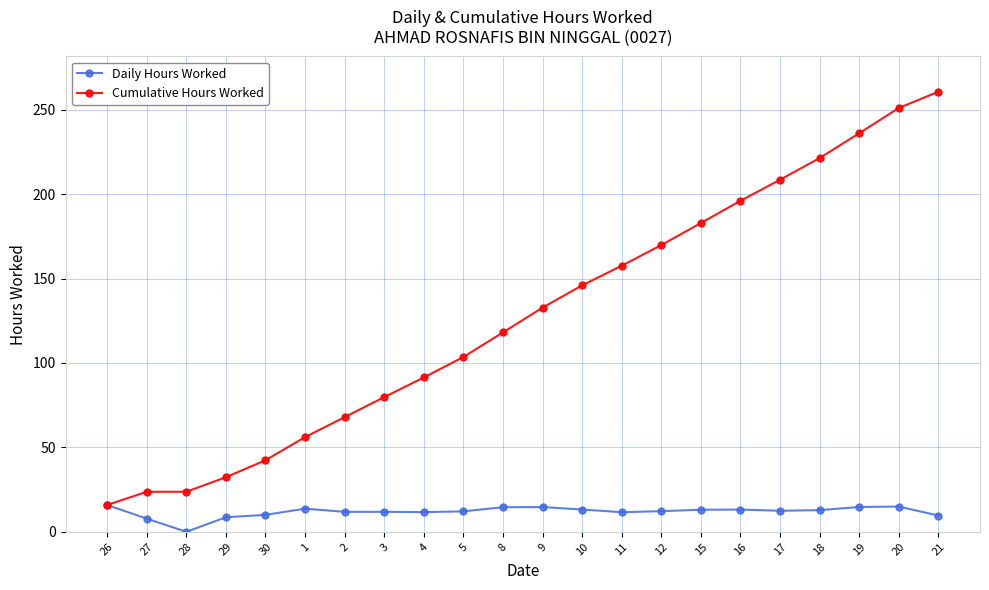

What is the total value across all series at 4?

103.1